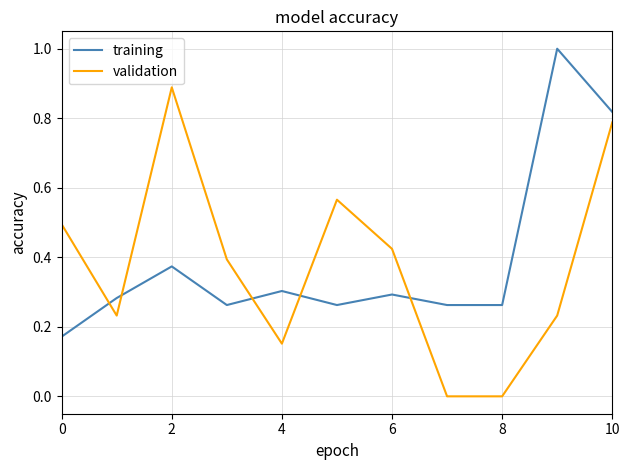

What is the maximum value for training?

1.0